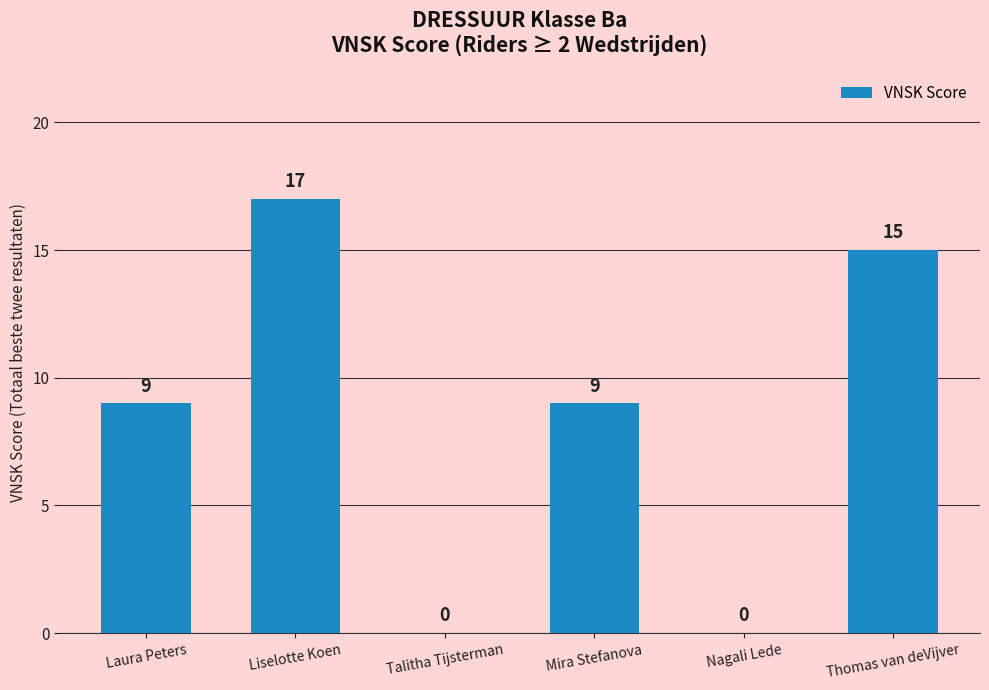

Which category has the highest value across all series?

Liselotte Koen